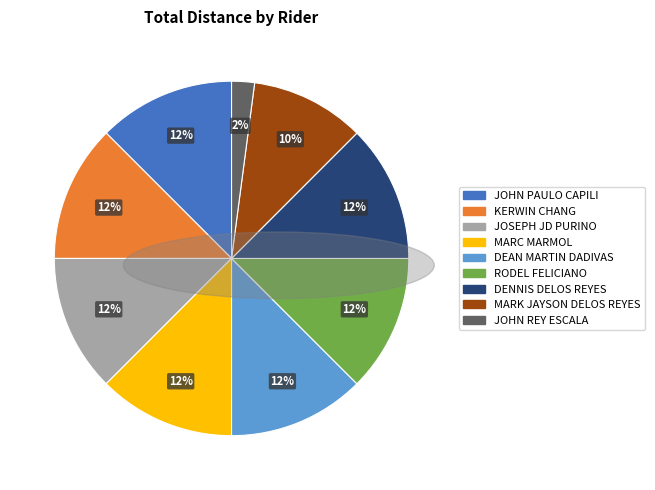

Is there a majority slice in this chart?

No